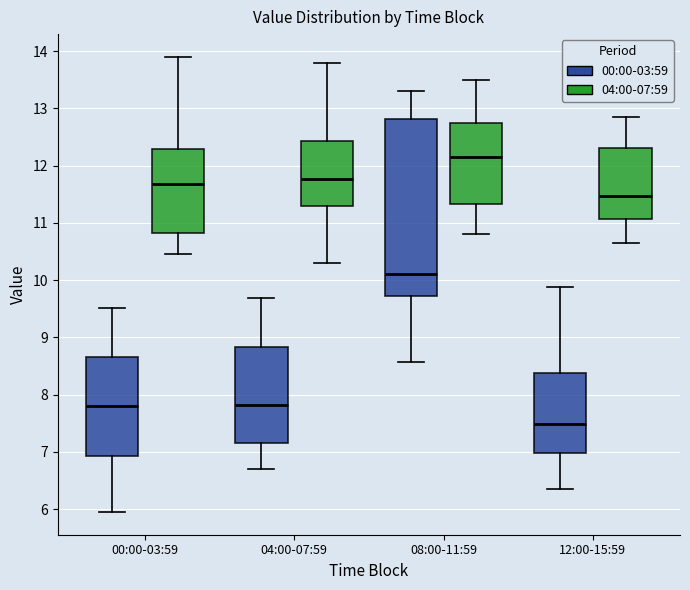

Reading left to right, read every box against the y-axis: the position of its median line, the range the box covers, and the ends of its whiskers. The values are not printed on the chart, so give them approximately, as read against the axis.

00:00-03:59 (00:00-03:59): median 7.8, box 6.9 to 8.7, whiskers 6.0 to 9.5
00:00-03:59 (04:00-07:59): median 11.7, box 10.8 to 12.3, whiskers 10.5 to 13.9
04:00-07:59 (00:00-03:59): median 7.8, box 7.2 to 8.8, whiskers 6.7 to 9.7
04:00-07:59 (04:00-07:59): median 11.8, box 11.3 to 12.4, whiskers 10.3 to 13.8
08:00-11:59 (00:00-03:59): median 10.1, box 9.7 to 12.8, whiskers 8.6 to 13.3
08:00-11:59 (04:00-07:59): median 12.2, box 11.3 to 12.7, whiskers 10.8 to 13.5
12:00-15:59 (00:00-03:59): median 7.5, box 7.0 to 8.4, whiskers 6.4 to 9.9
12:00-15:59 (04:00-07:59): median 11.5, box 11.1 to 12.3, whiskers 10.7 to 12.9